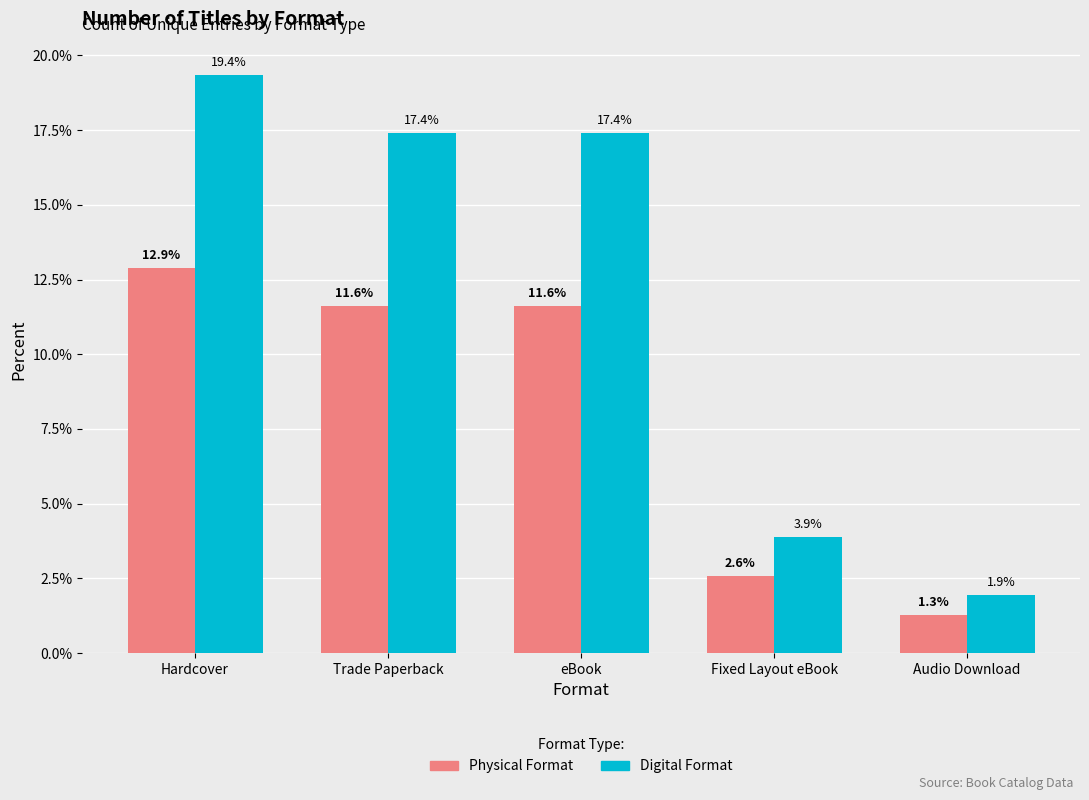

What is the difference between the Digital Format values at Hardcover and Fixed Layout eBook?

15.5